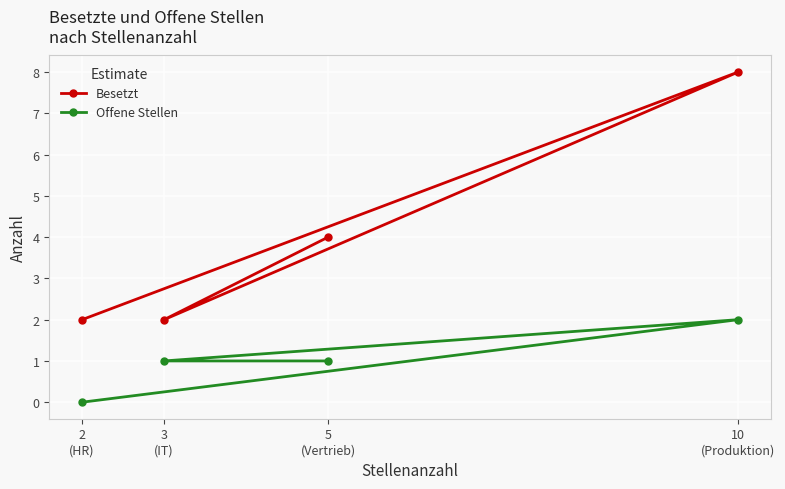

Which series changed the most between 3
(IT) and 10
(Produktion)?

Besetzt